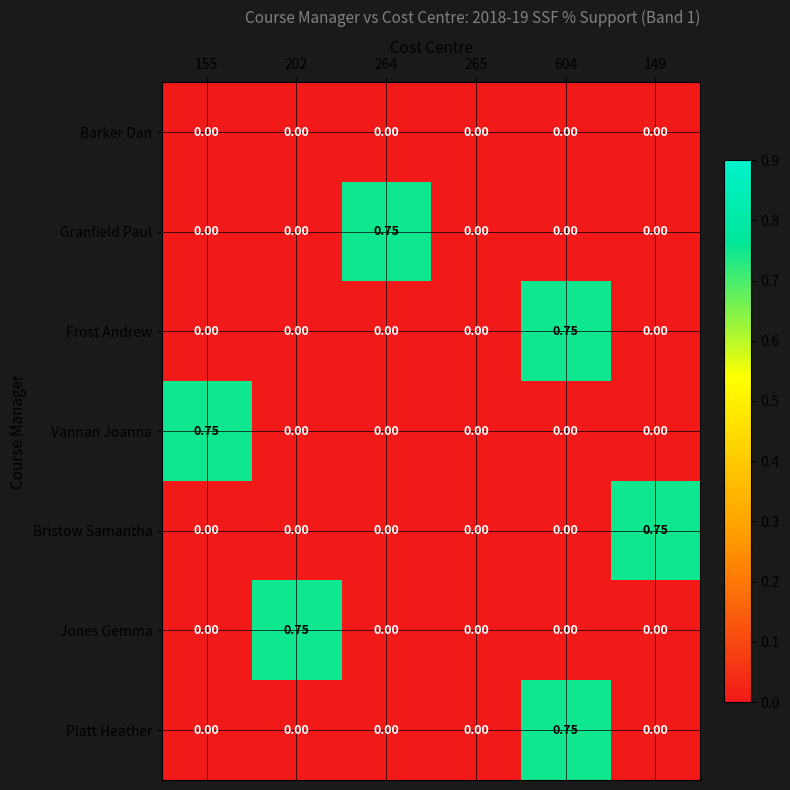

Which series changed the most between 202 and 265?

Jones Gemma